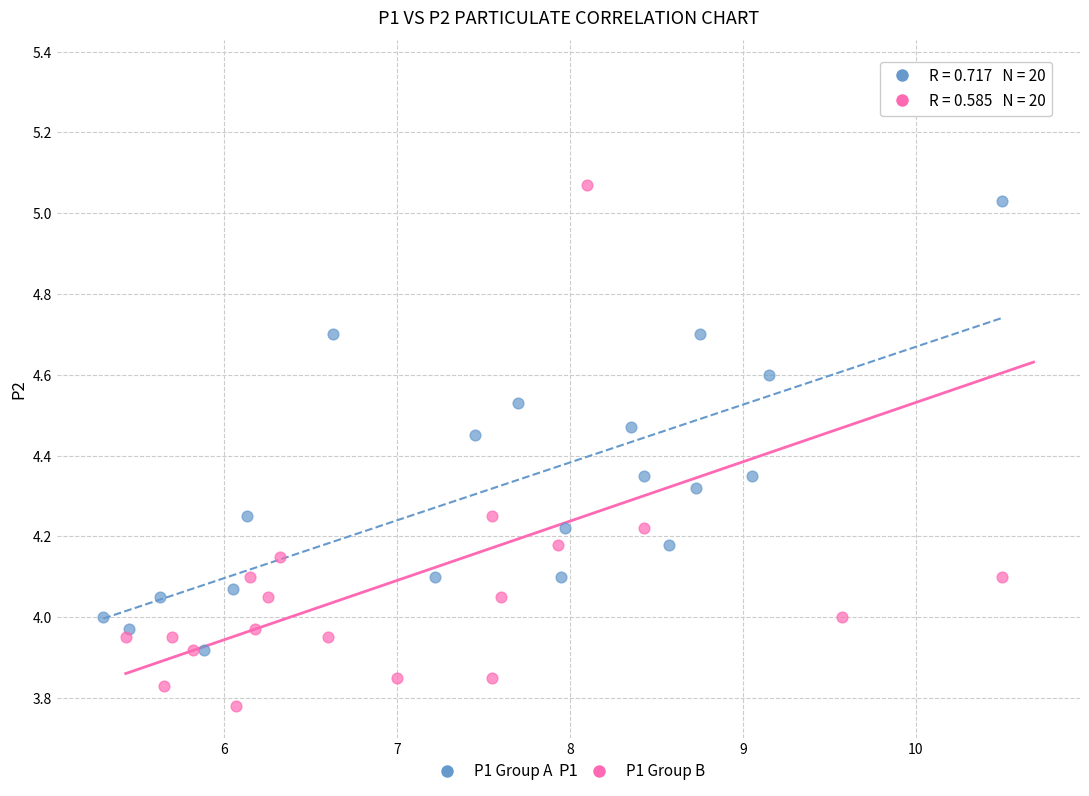

Which series reaches the maximum Y coordinate?

P1 Group B